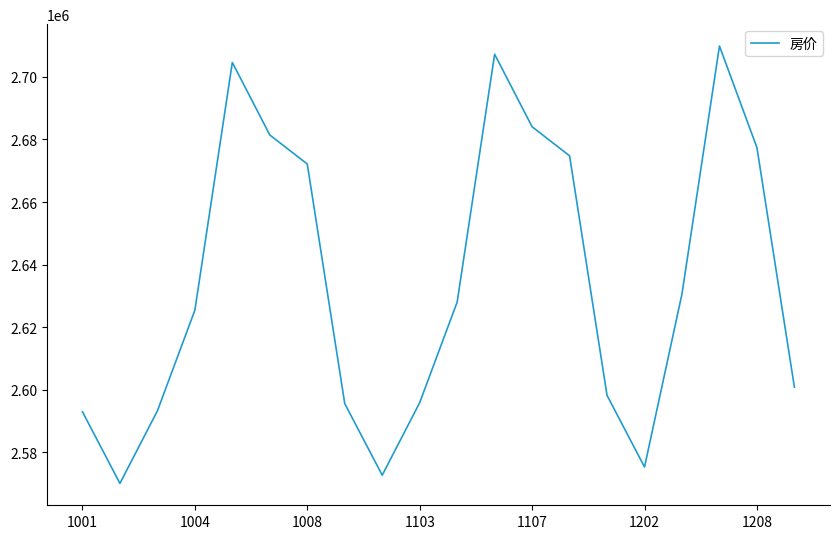

What is the difference between the maximum and second lowest values?

137122